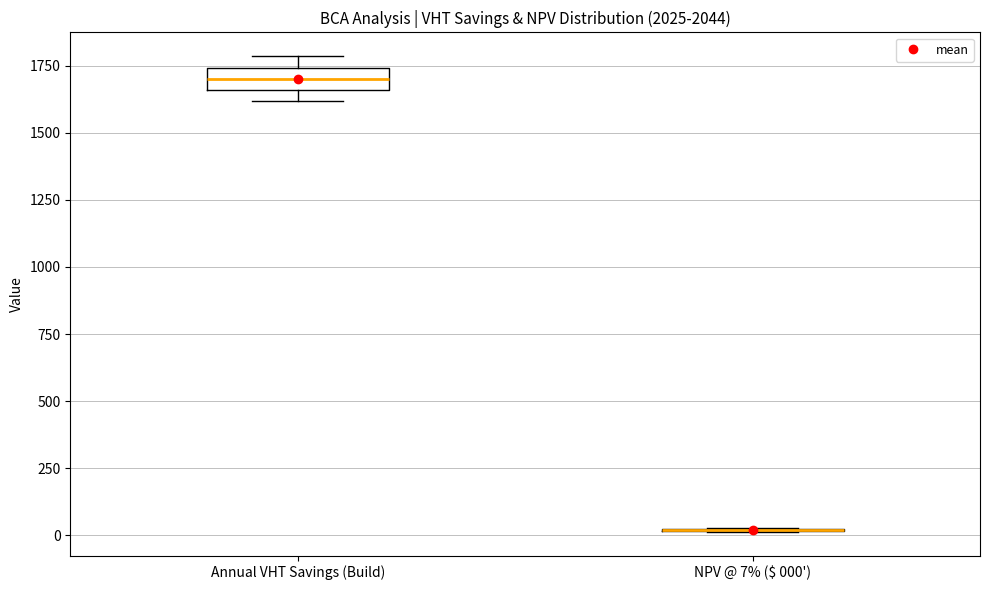

Reading left to right, read every box against the y-axis: the position of its median line, the range the box covers, and the ends of its whiskers. The values are not printed on the chart, so give them approximately, as read against the axis.

Annual VHT Savings (Build): median 1700, box 1650 to 1750, whiskers 1600 to 1800
NPV @ 7% ($ 000'): box collapsed to a line at 0, whiskers 0 to 50